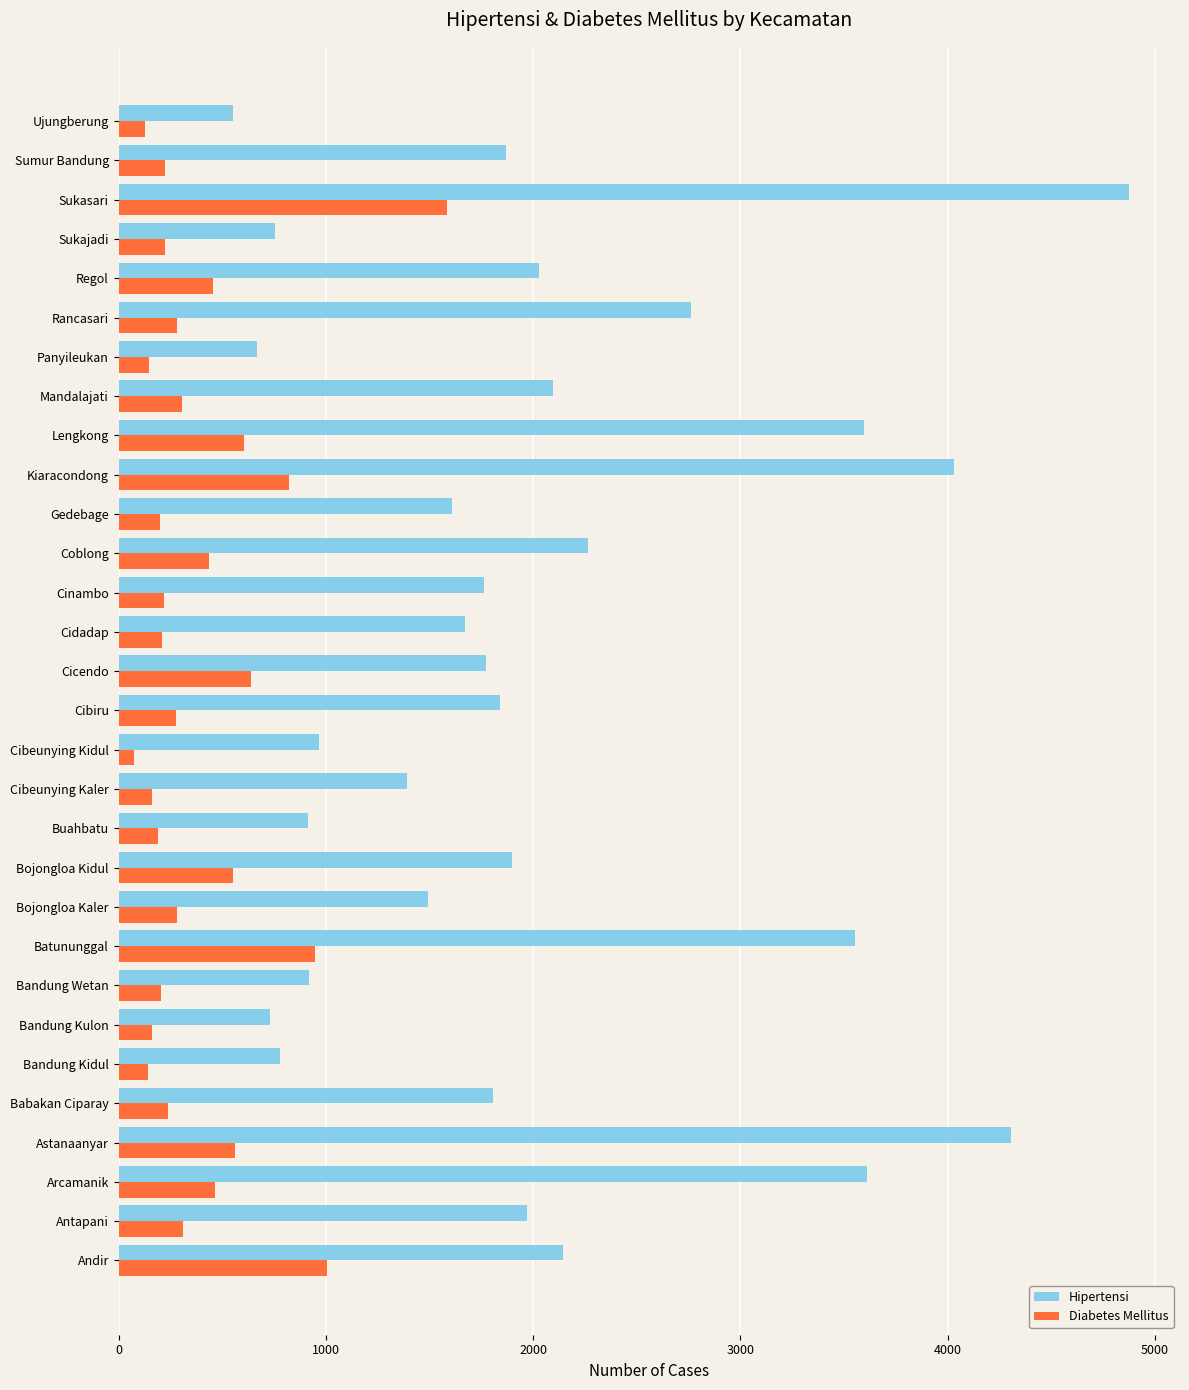

Where is Hipertensi nearest to the value 2715?

Rancasari